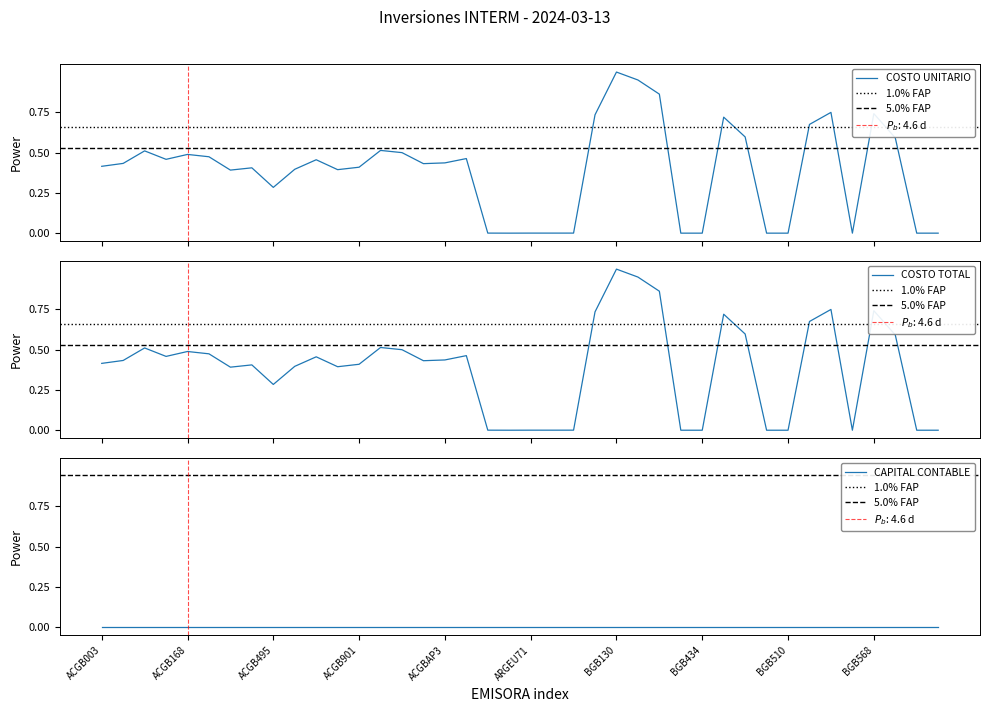

What is the sum of the COSTO UNITARIO values at BGB476 and BGB568?

1.3